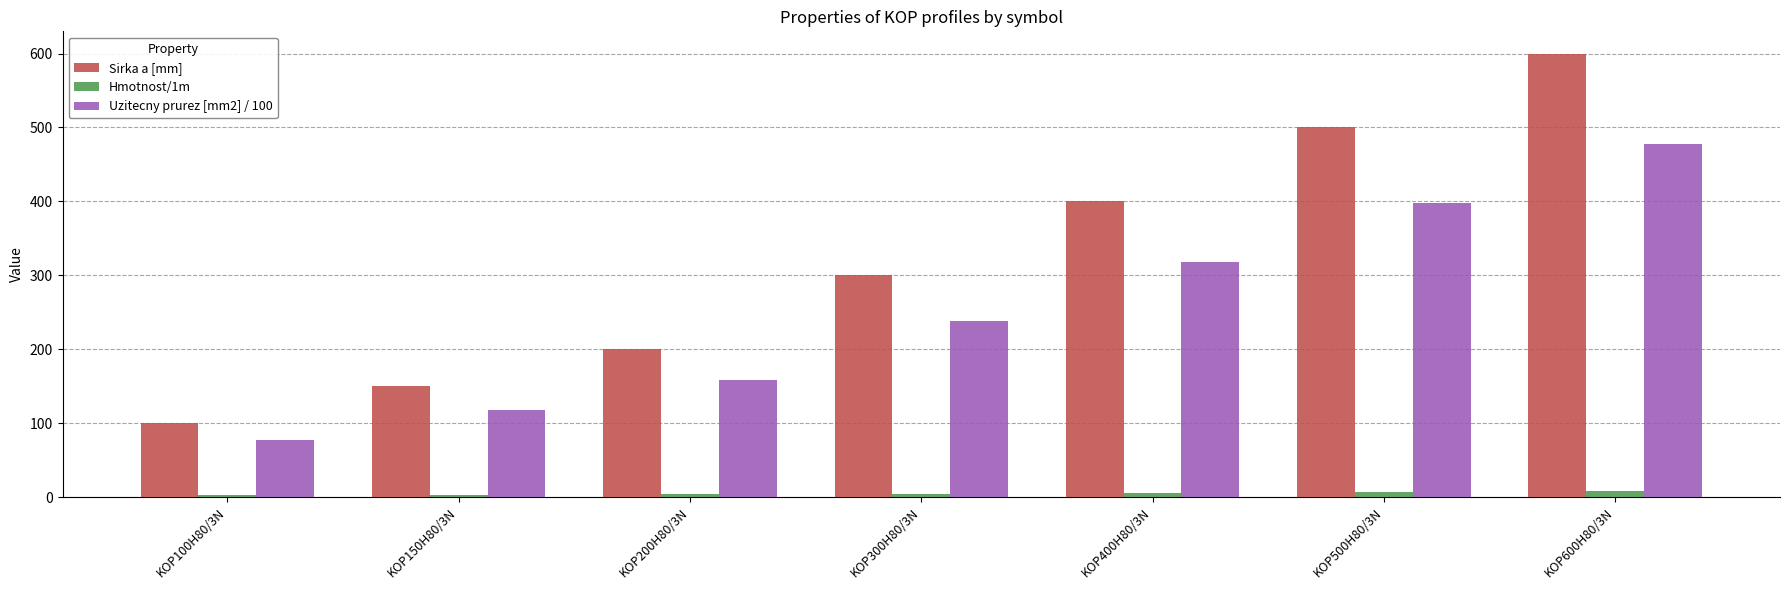

Which series has the widest spread of values?

Sirka a [mm]